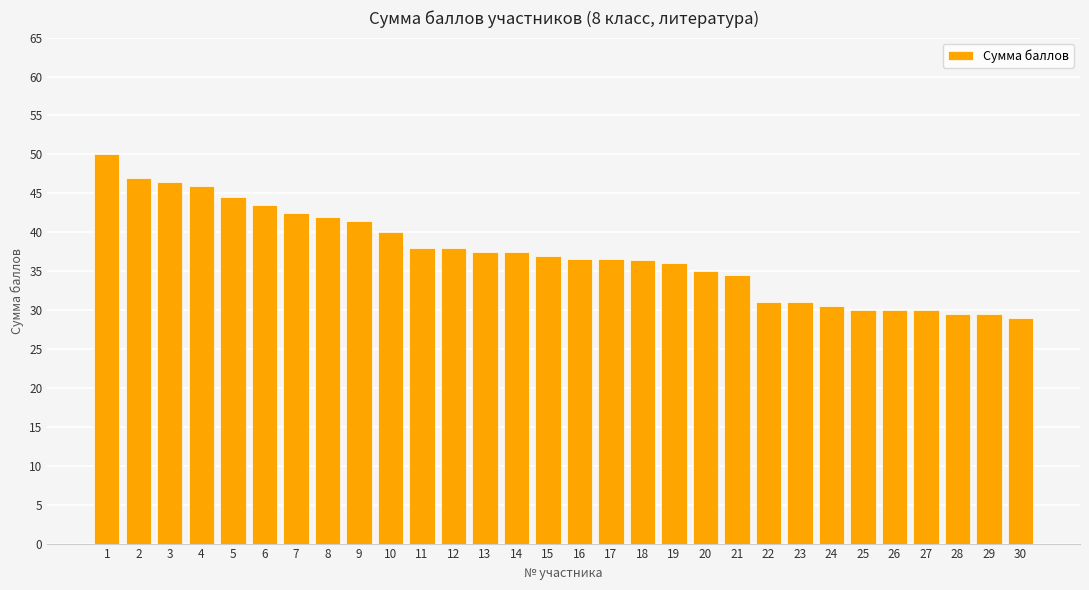

What is the greatest value displayed?

50.0